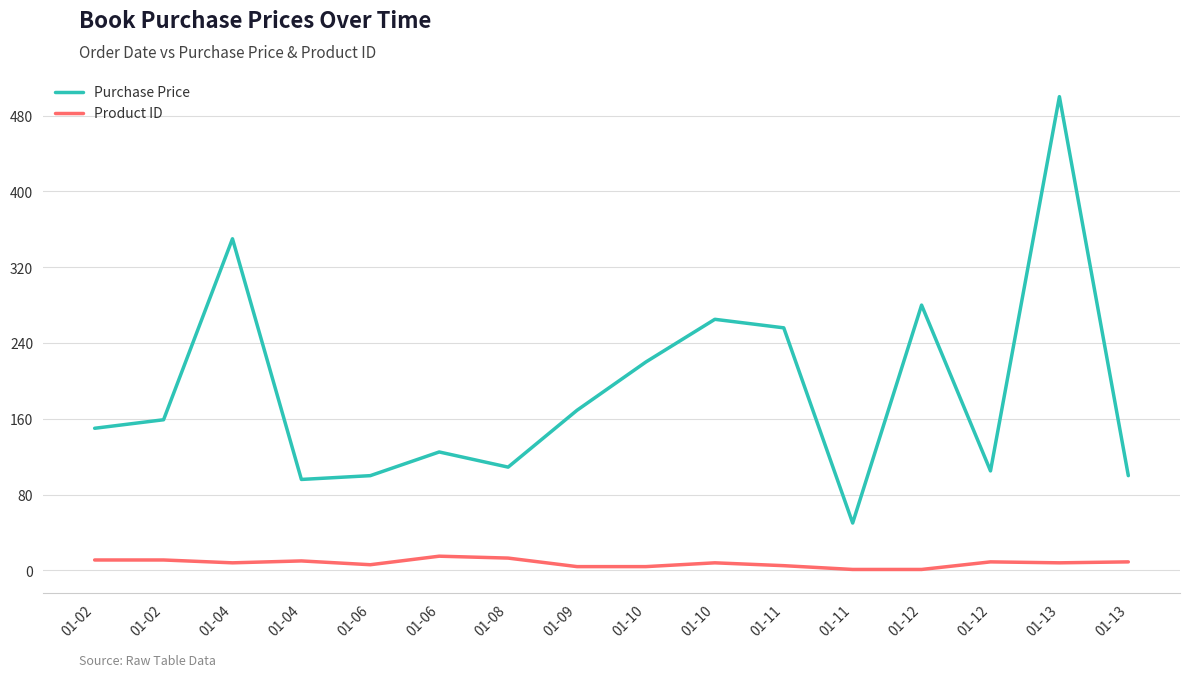

Does the chart display data point markers on the line(s)?

No